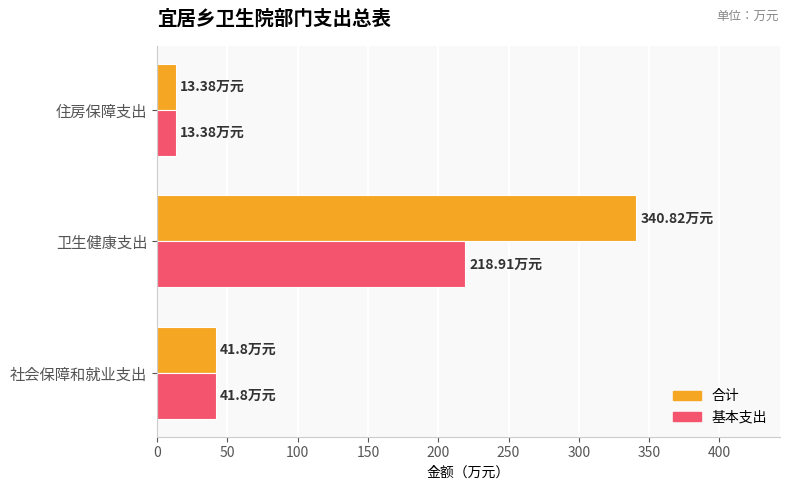

Which label corresponds to the smallest value in the chart?

住房保障支出